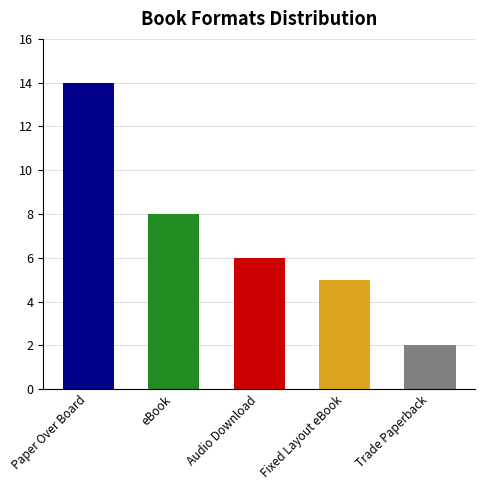

At which category does the chart reach its peak across all series?

Paper Over Board